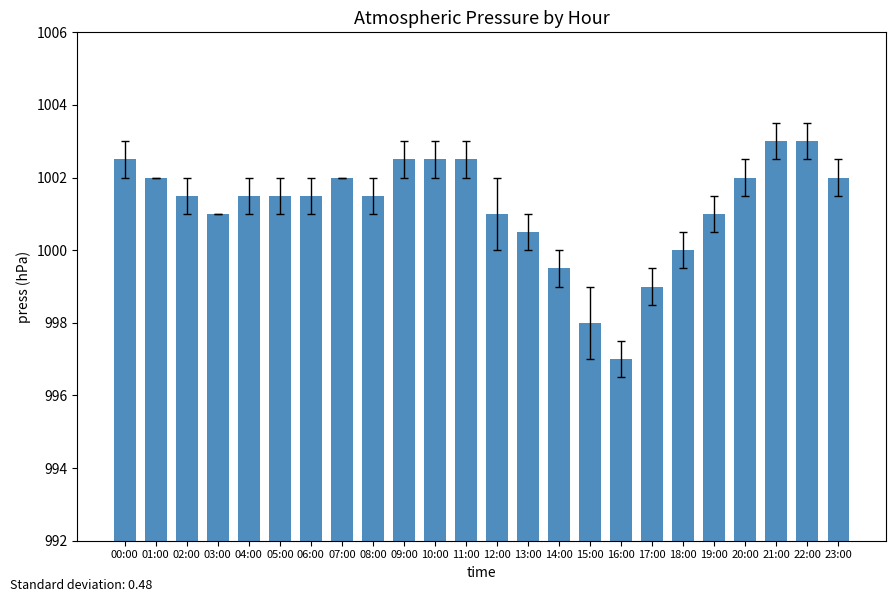

The value at 14:00 is 1501.2. True or false?

False